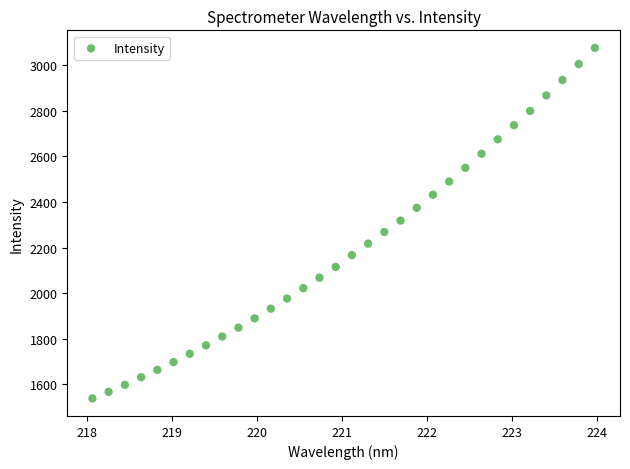

What is the range of X values (max minus min)?

5.9